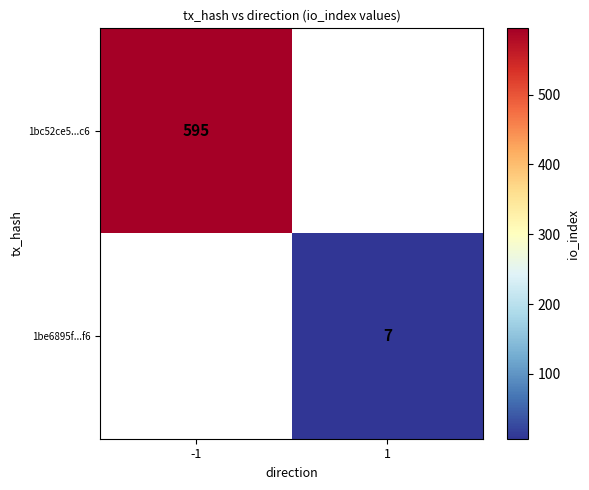

The 1bc52ce5...c6 series shows 288 at -1. True or false?

False